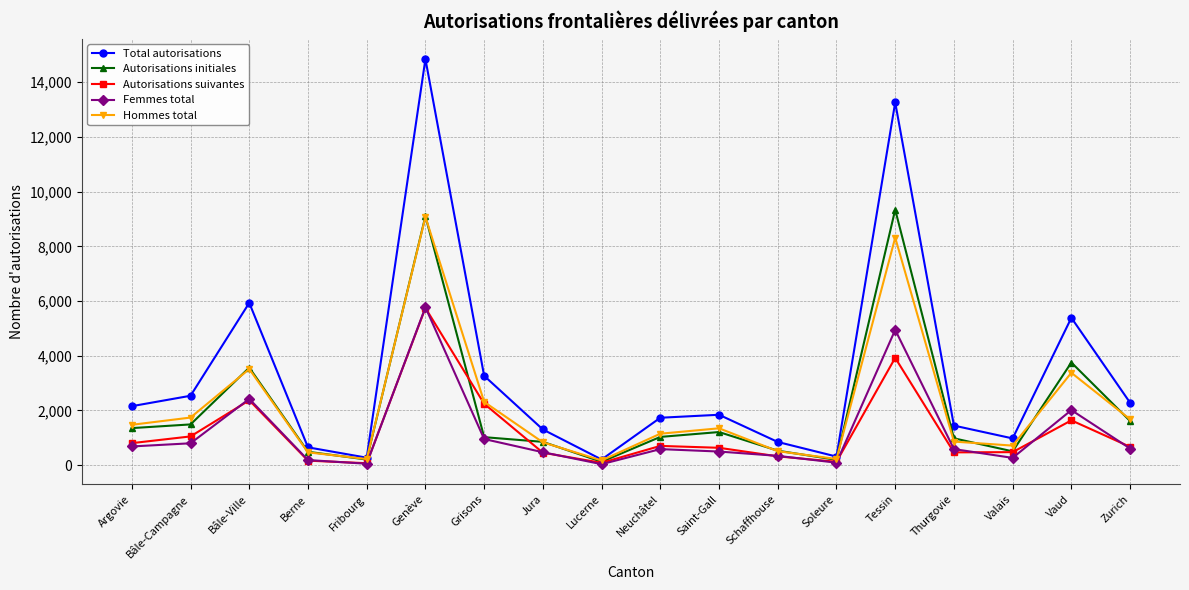

Is the value of Femmes total at Argovie greater than the value of Autorisations initiales at Berne?

Yes